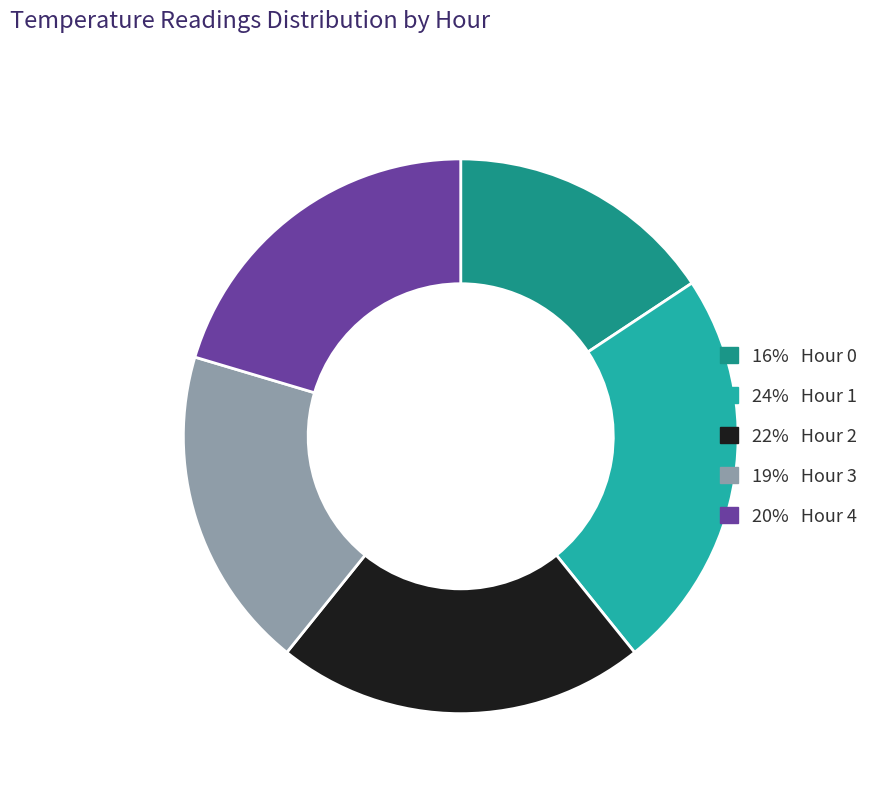

Is there a majority slice in this chart?

No